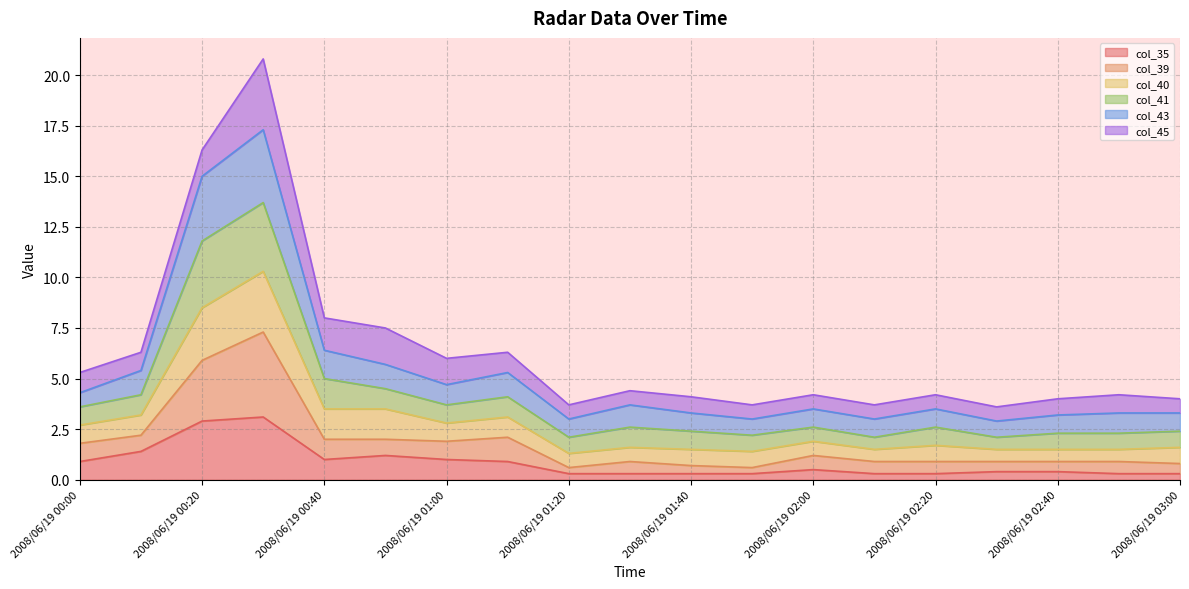

Does the chart have visible grid lines?

Yes